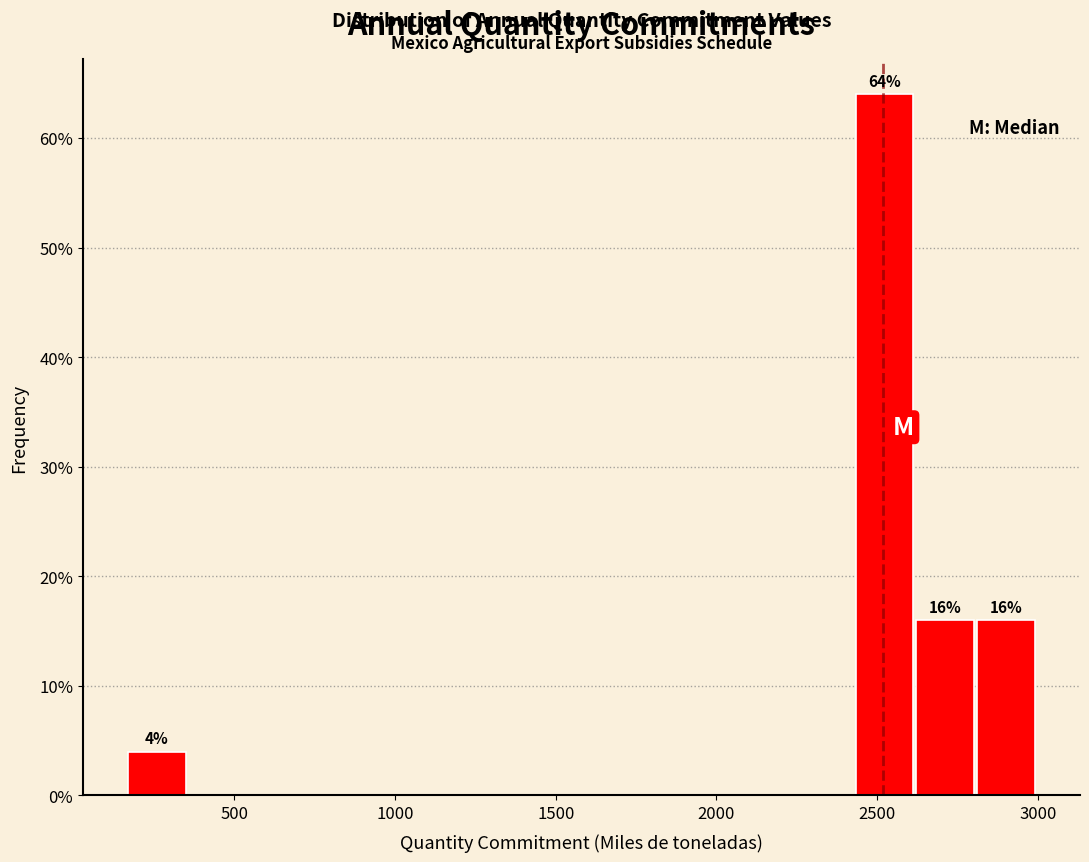

Read against the x-axis, roughly where is the centre of the tallest bar?

2500